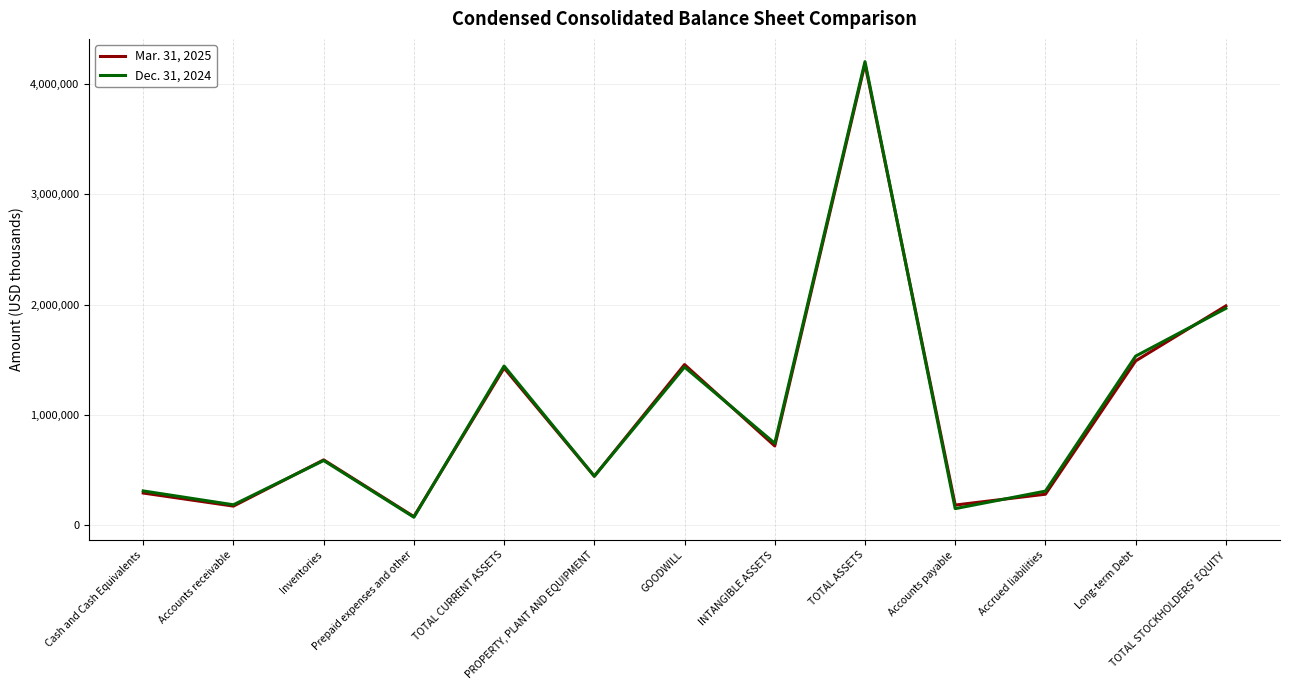

The Mar. 31, 2025 series shows 809306 at GOODWILL. True or false?

False